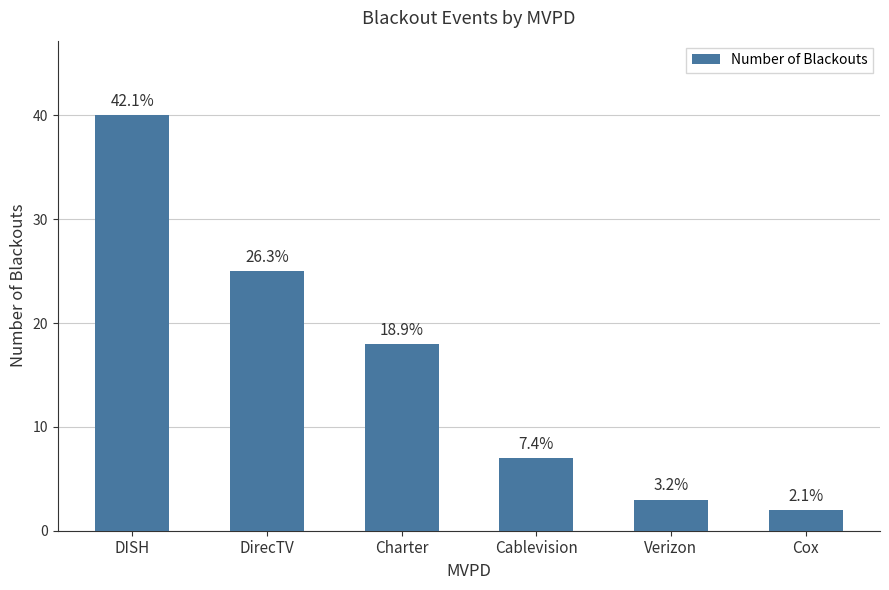

What is the label of the 4th bar from the left?

Cablevision